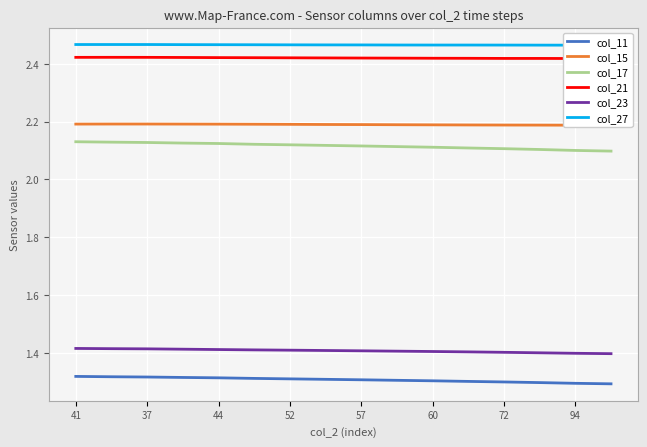

True or false: col_23 and col_17 intersect in this chart.

False